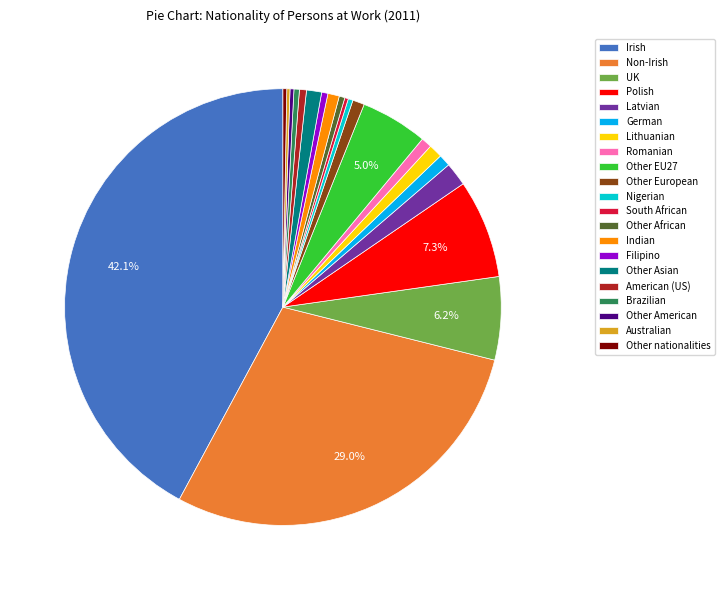

To the nearest percent, what is the combined percentage of Filipino and Polish?

8%